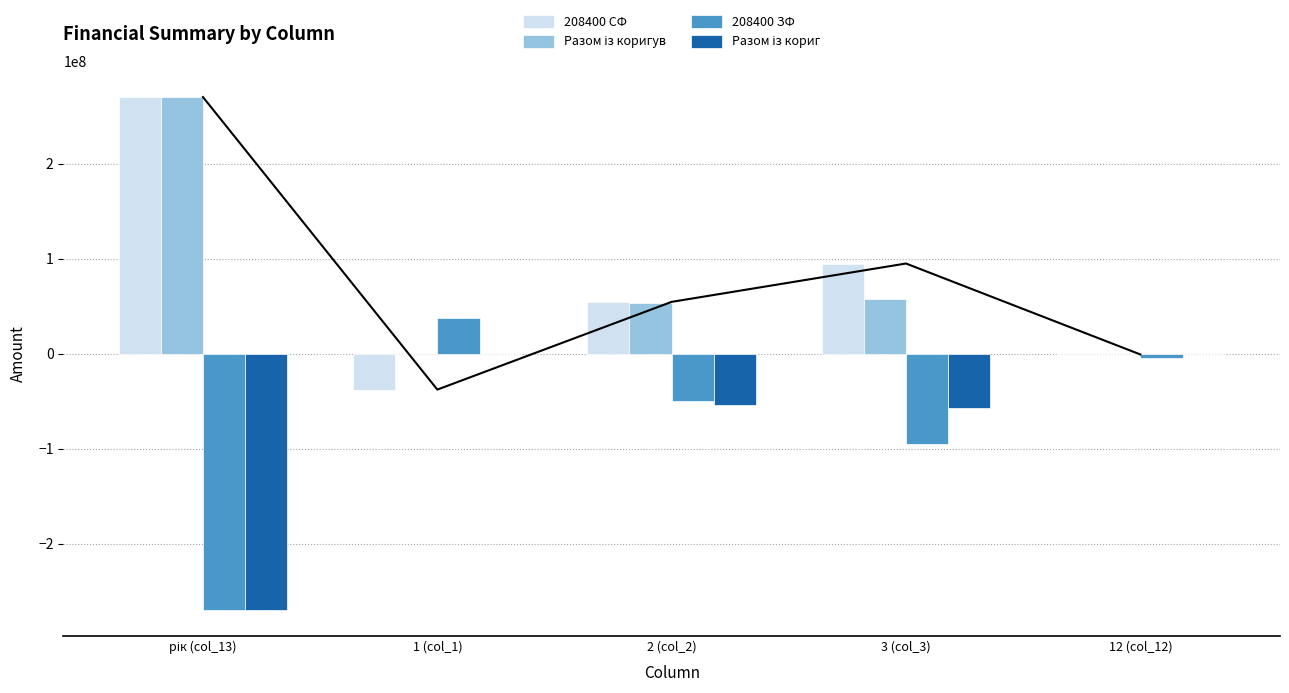

What is the label of the 5th bar from the right?

рік (col_13)